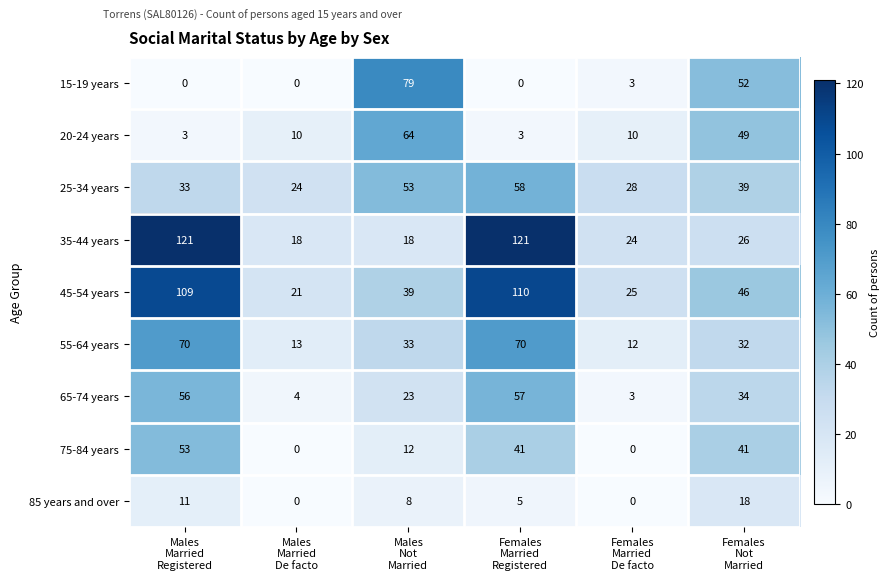

What is the difference between the maximum and minimum values in the 25-34 years series?

34